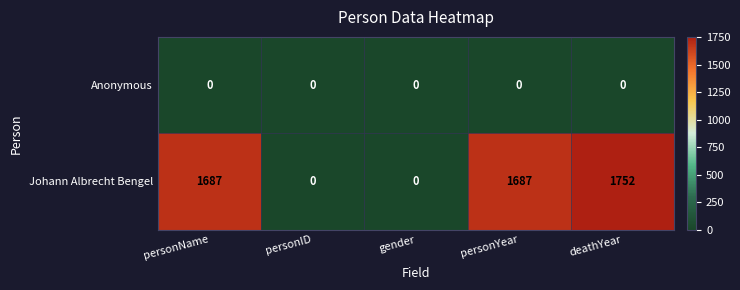

At which category does the chart reach its peak across all series?

deathYear